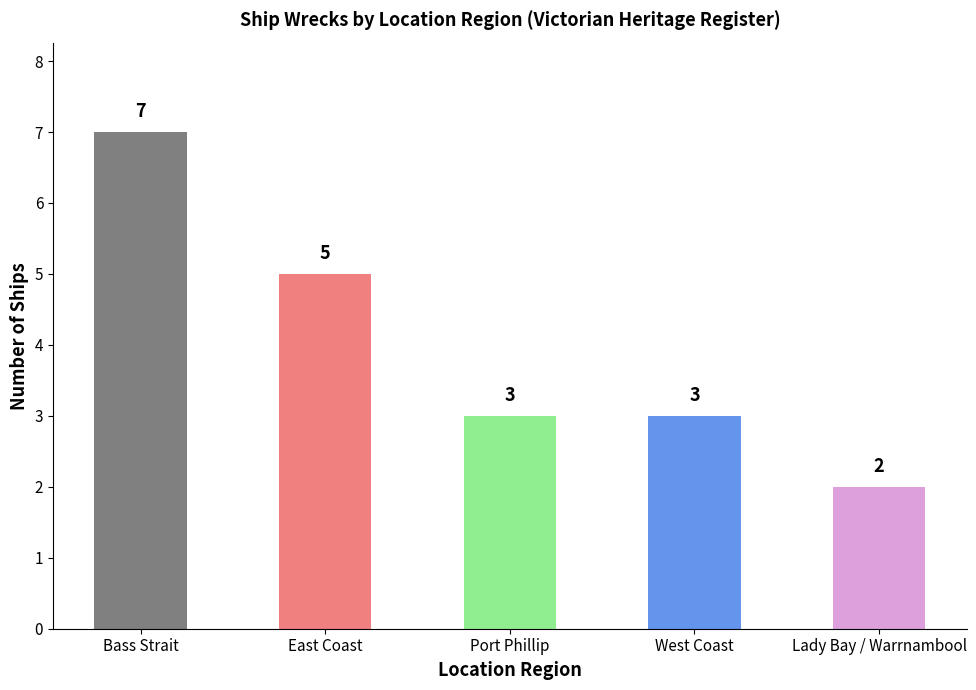

How many values are below 3?

1